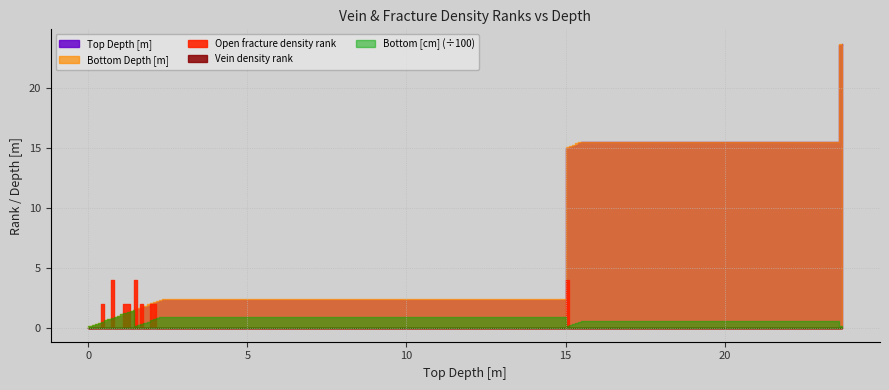

What is the total value across all series at 9?

101.9